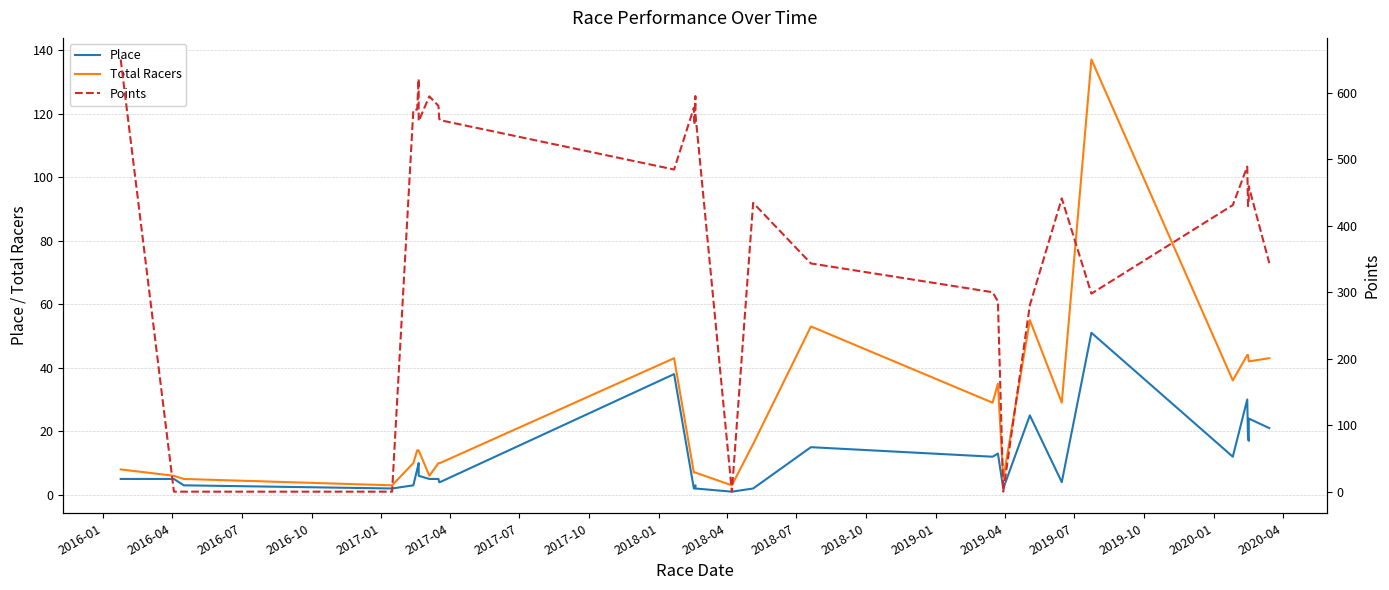

At which category does the chart reach its minimum across all series?

2016-04